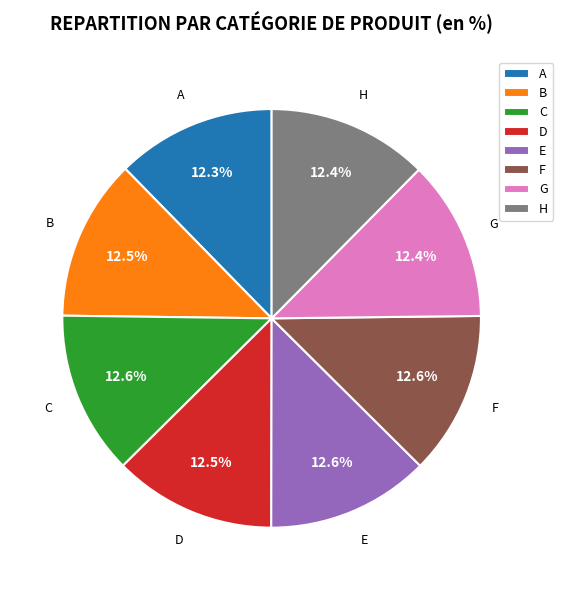

Does any single category account for the majority?

No